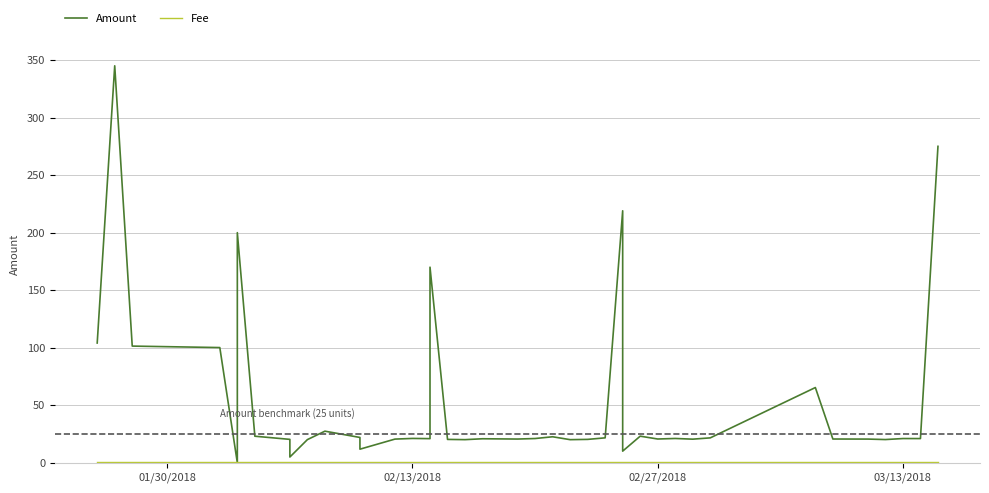

Which series has the largest total across all categories?

Amount